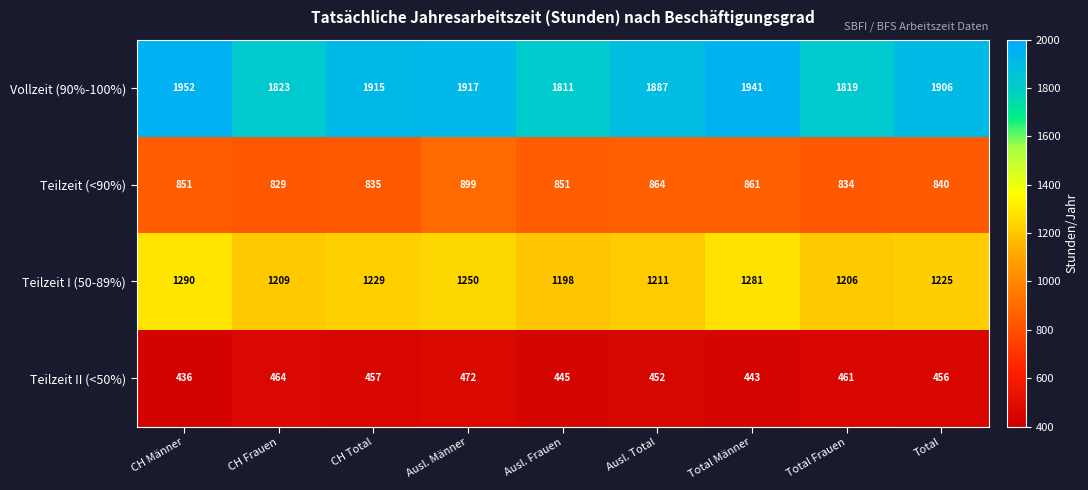

What is the smallest value displayed?

436